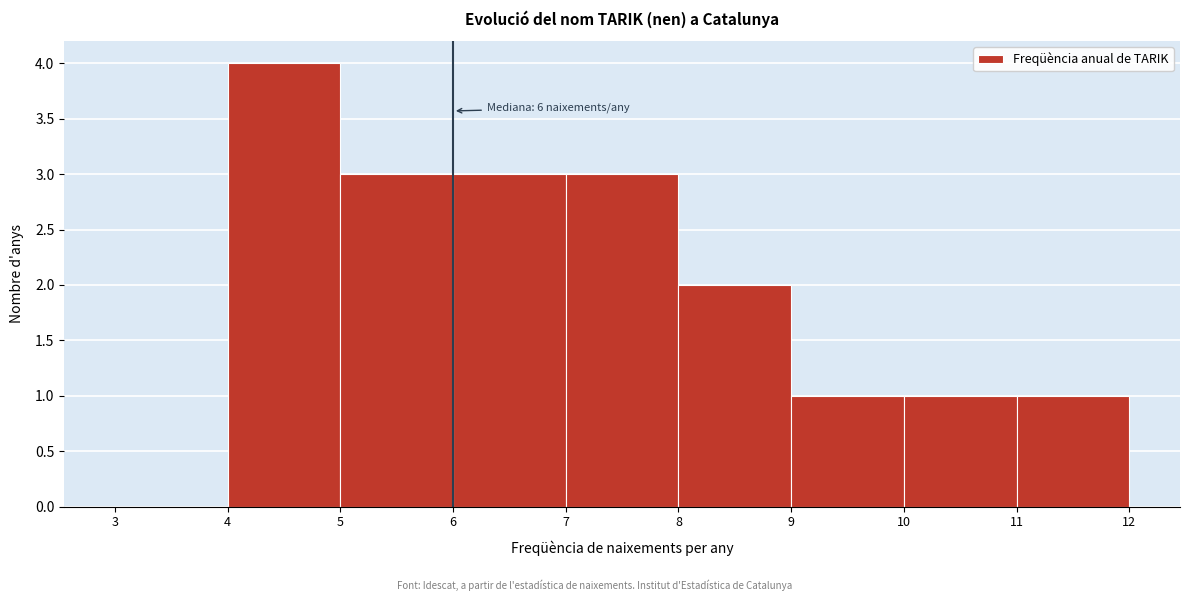

Which range on the x-axis has the tallest bar?

4 to 5